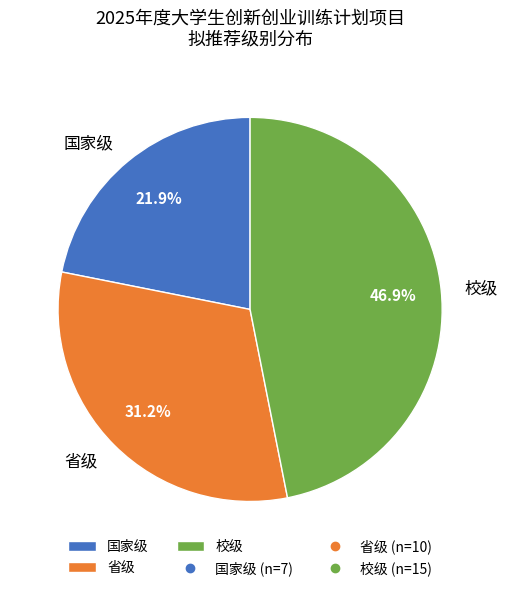

What is the smallest slice in the pie chart?

国家级